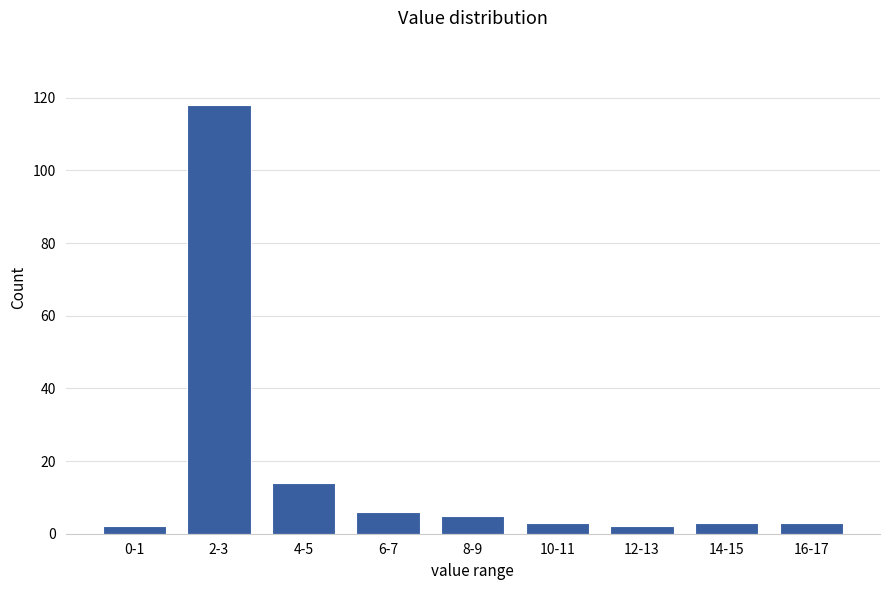

Reading left to right, extract all data points from this chart.

0-1=2	2-3=118	4-5=14	6-7=6	8-9=5	10-11=3	12-13=2	14-15=3	16-17=3